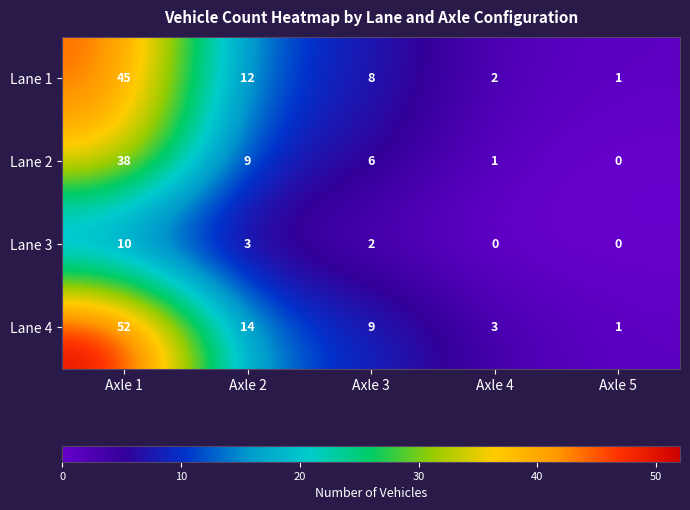

How many values in Lane 2 are above zero?

4